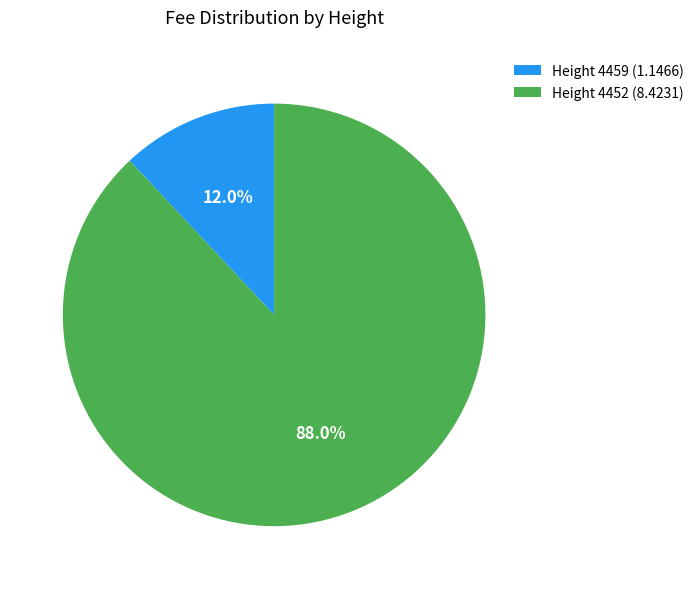

Is there any slice that represents more than half of the pie?

Yes